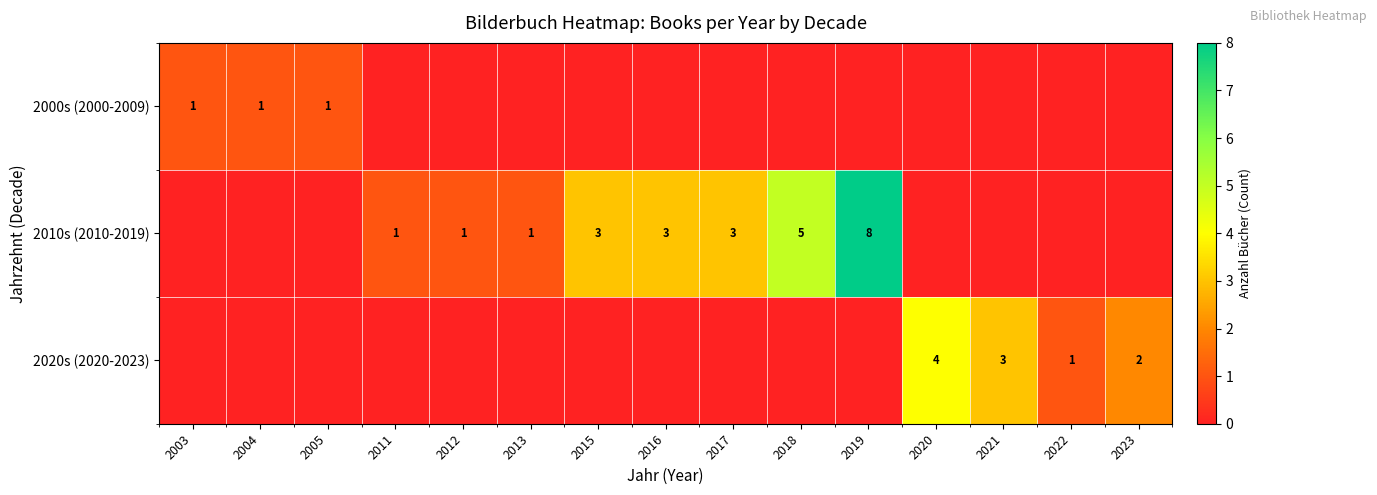

What is the greatest value displayed?

8